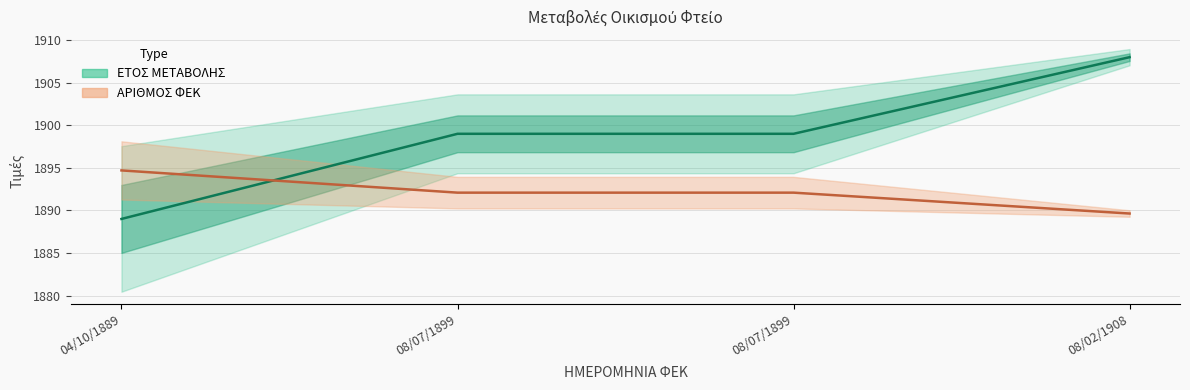

What is the label of the 1st point from the right?

08/02/1908